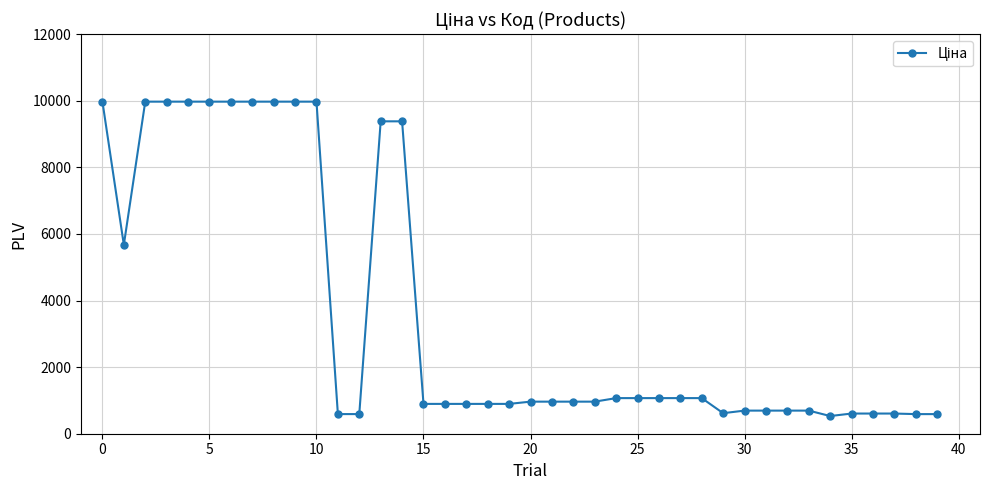

What is the maximum value shown in the chart?

9975.0